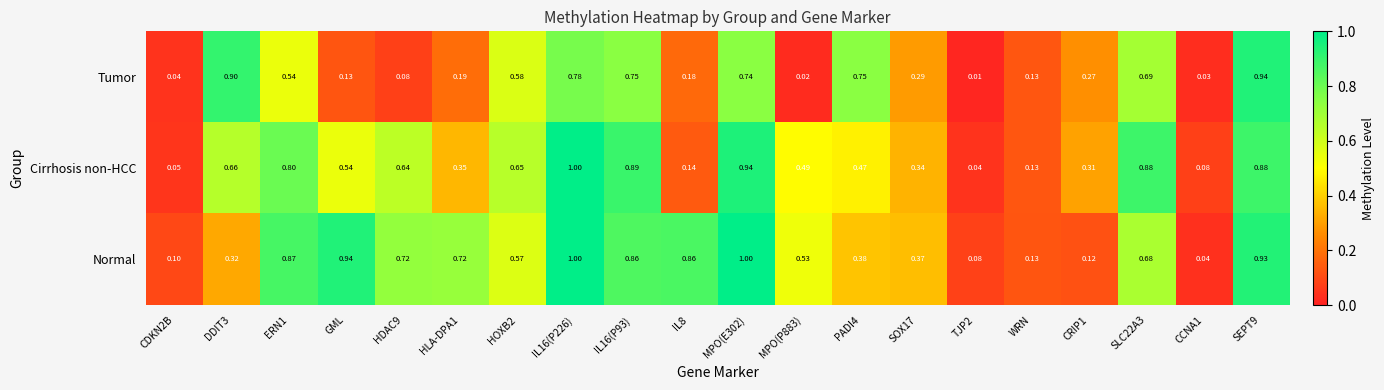

Between ERN1 and SOX17, which series saw the biggest shift?

Normal